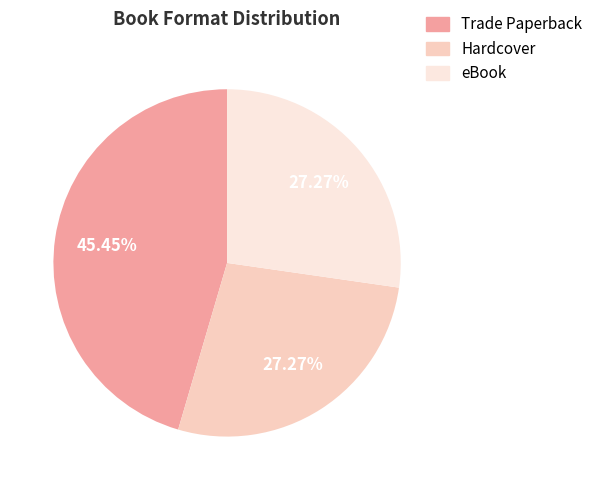

How much of the chart is everything except Hardcover?

72.7%